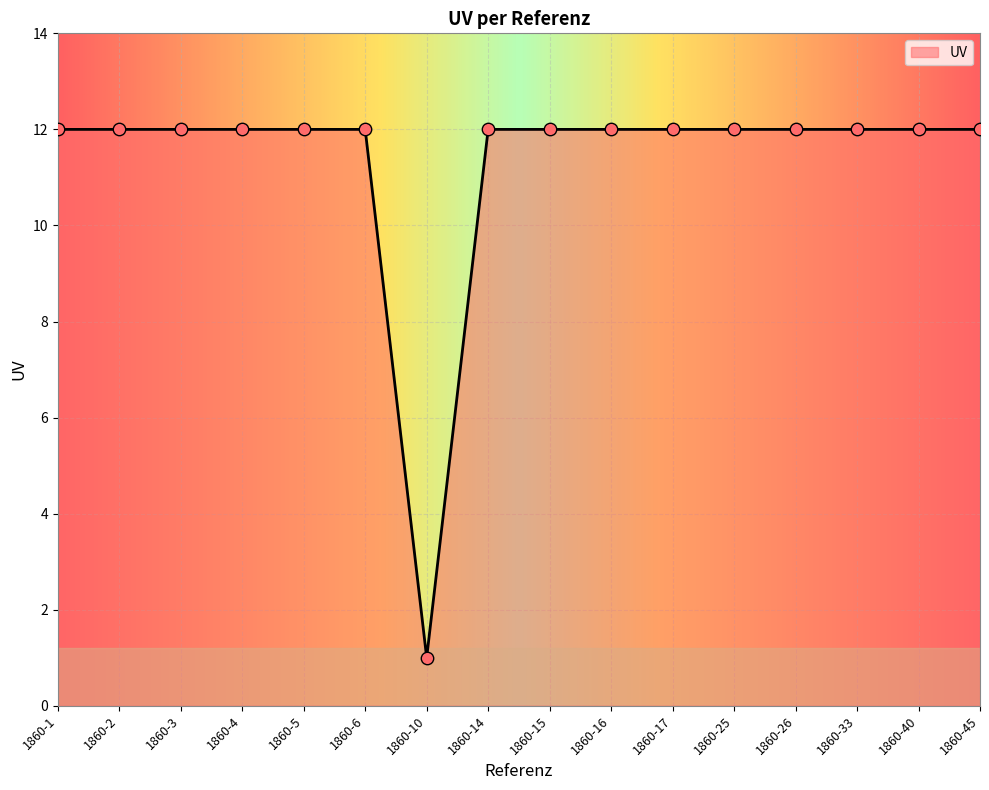

What is the ratio of the value at 1860-3 to the value at 1860-15?

1.0